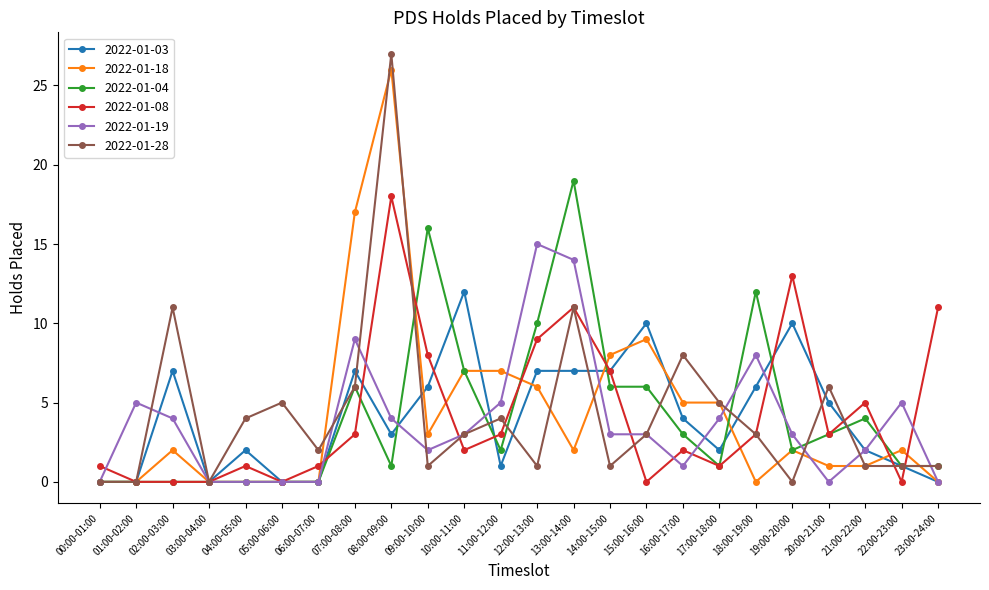

Which category has the highest value across all series?

08:00-09:00